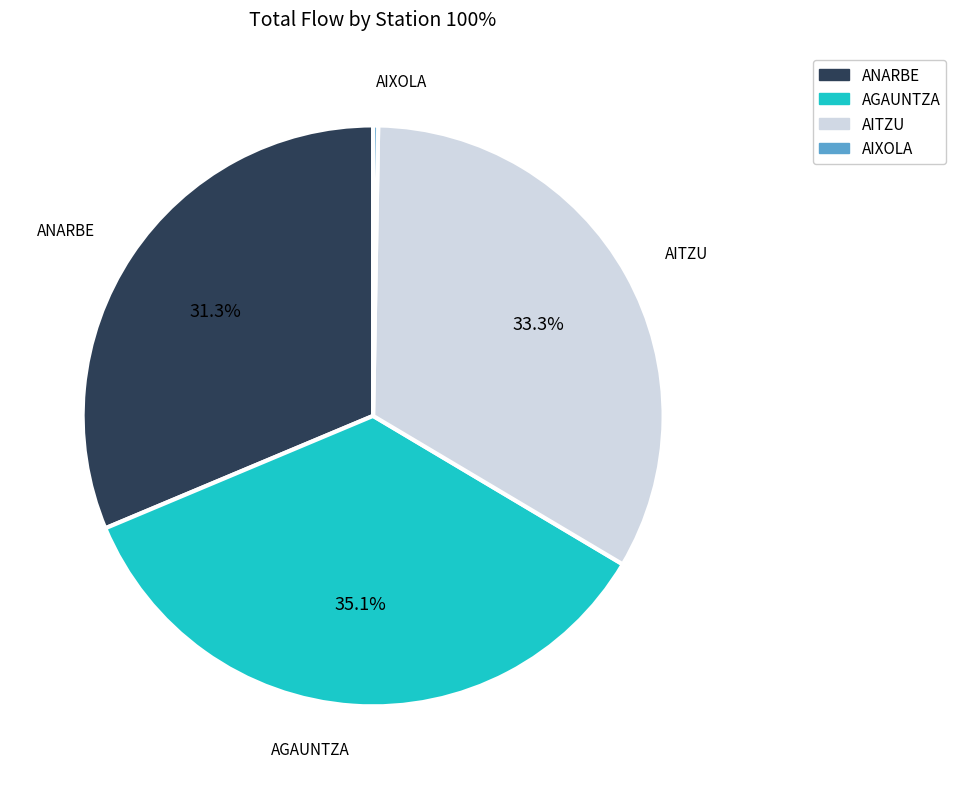

What is the smallest slice in the pie chart?

AIXOLA